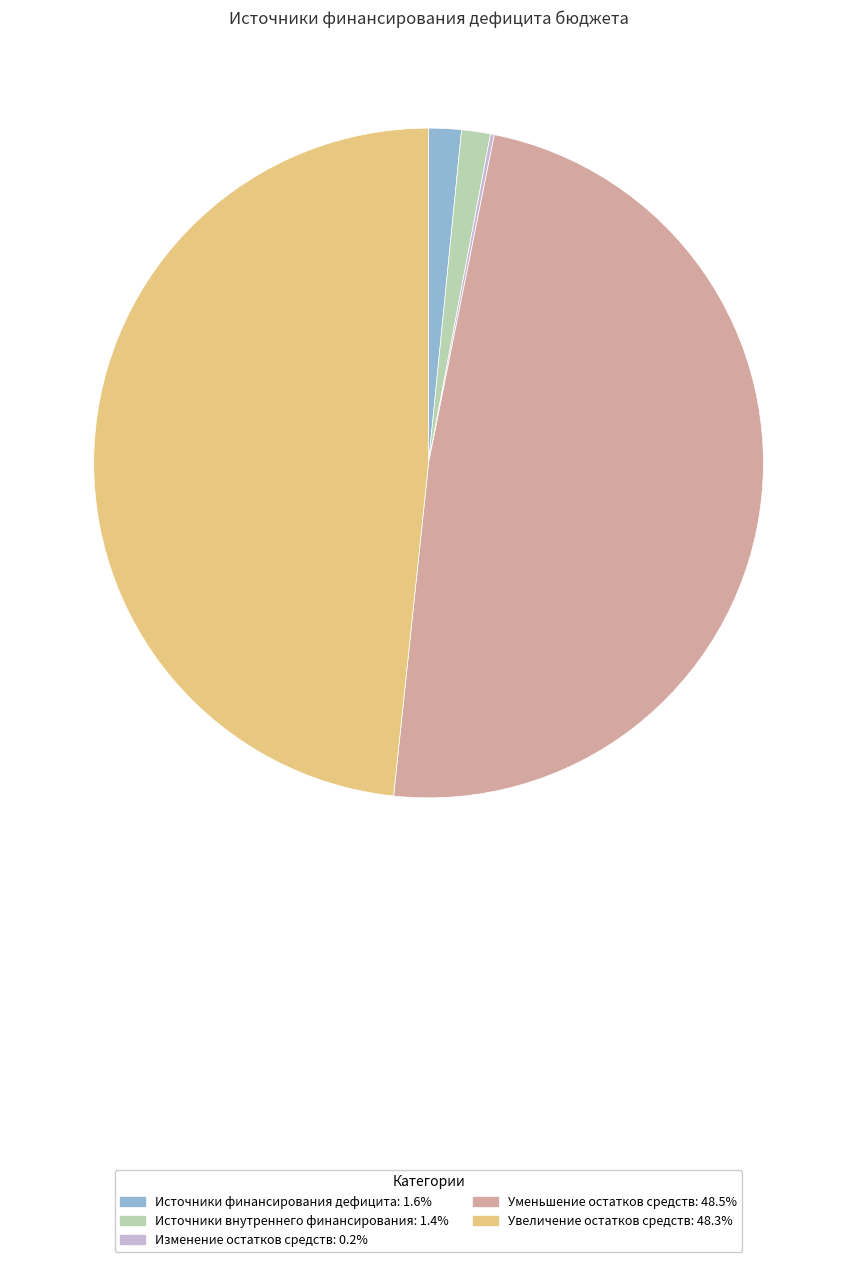

Which has a higher value, Уменьшение остатков средств or Источники финансирования дефицита?

Уменьшение остатков средств